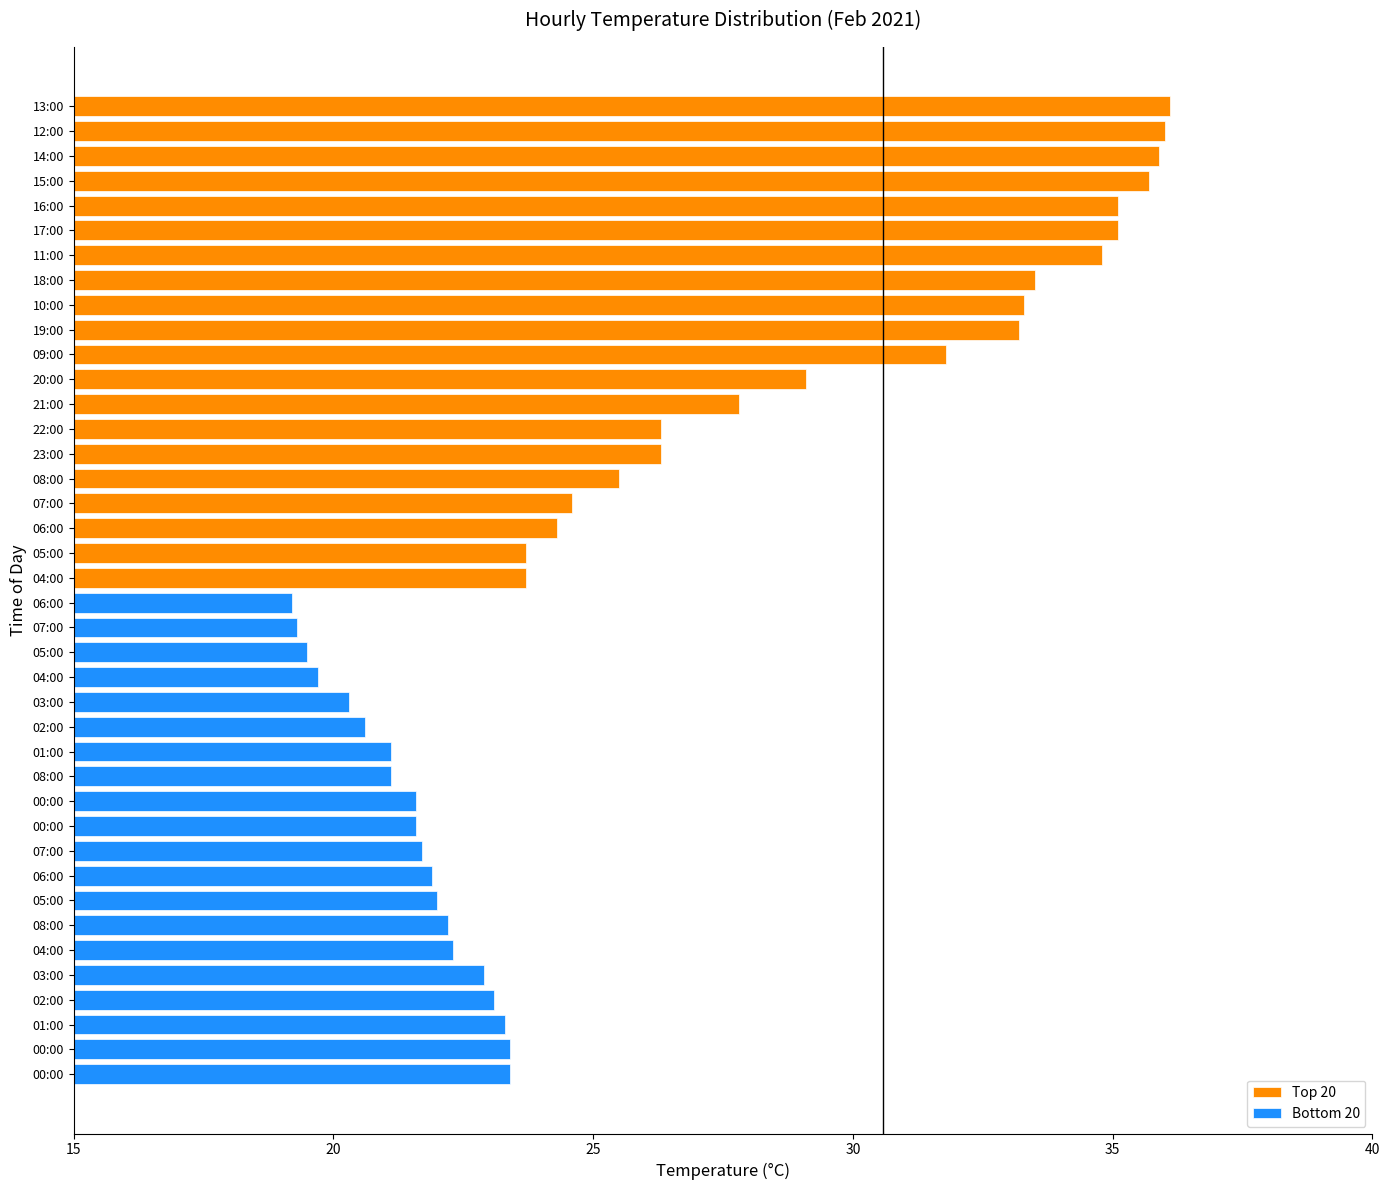

What is the highest value of the Top 20 series?

36.1